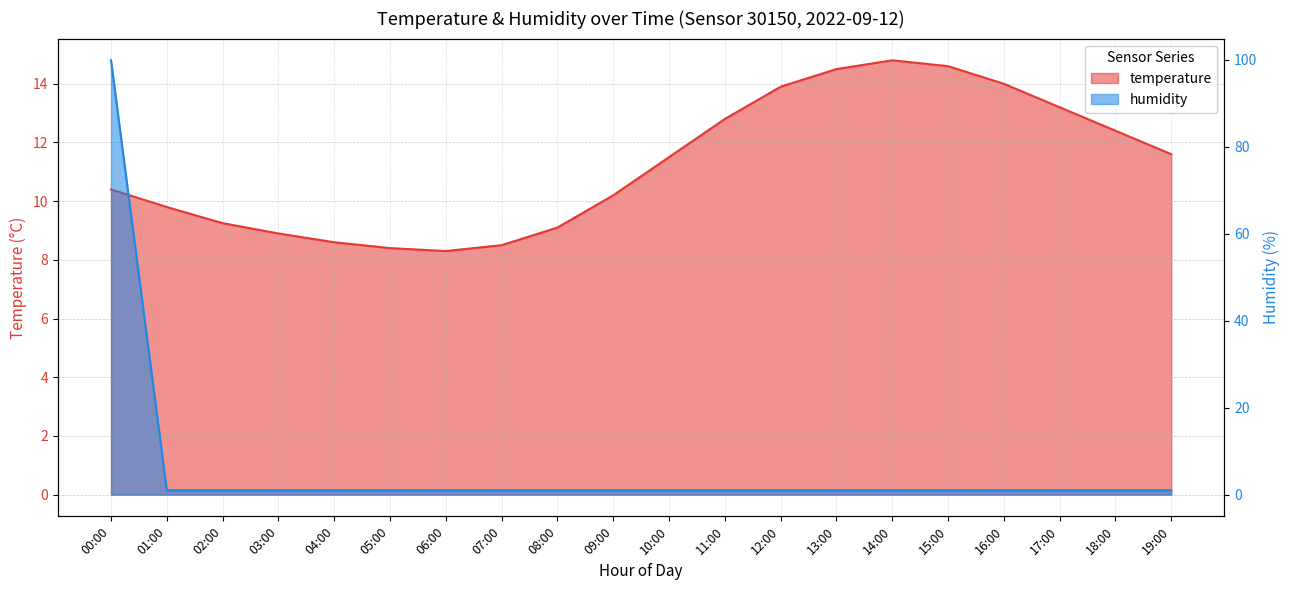

Is it true that humidity equals 1.0 at 13:00?

True